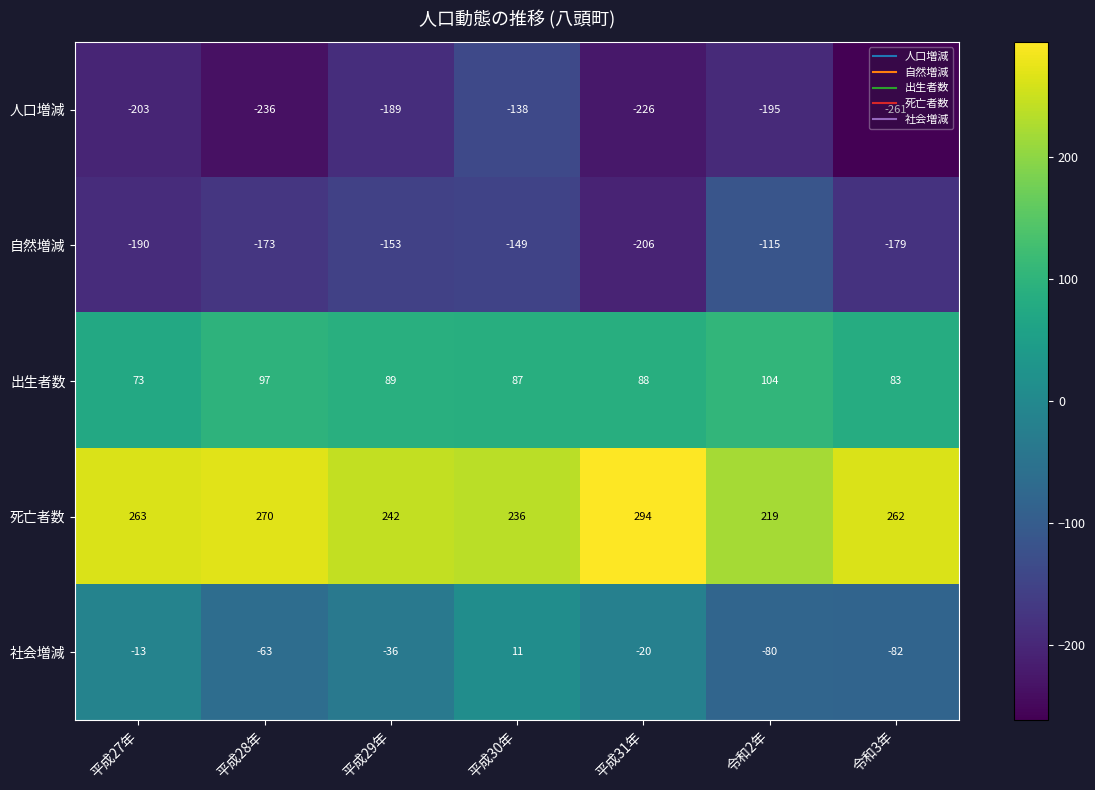

What is the difference between the maximum and minimum values in the 出生者数 series?

31